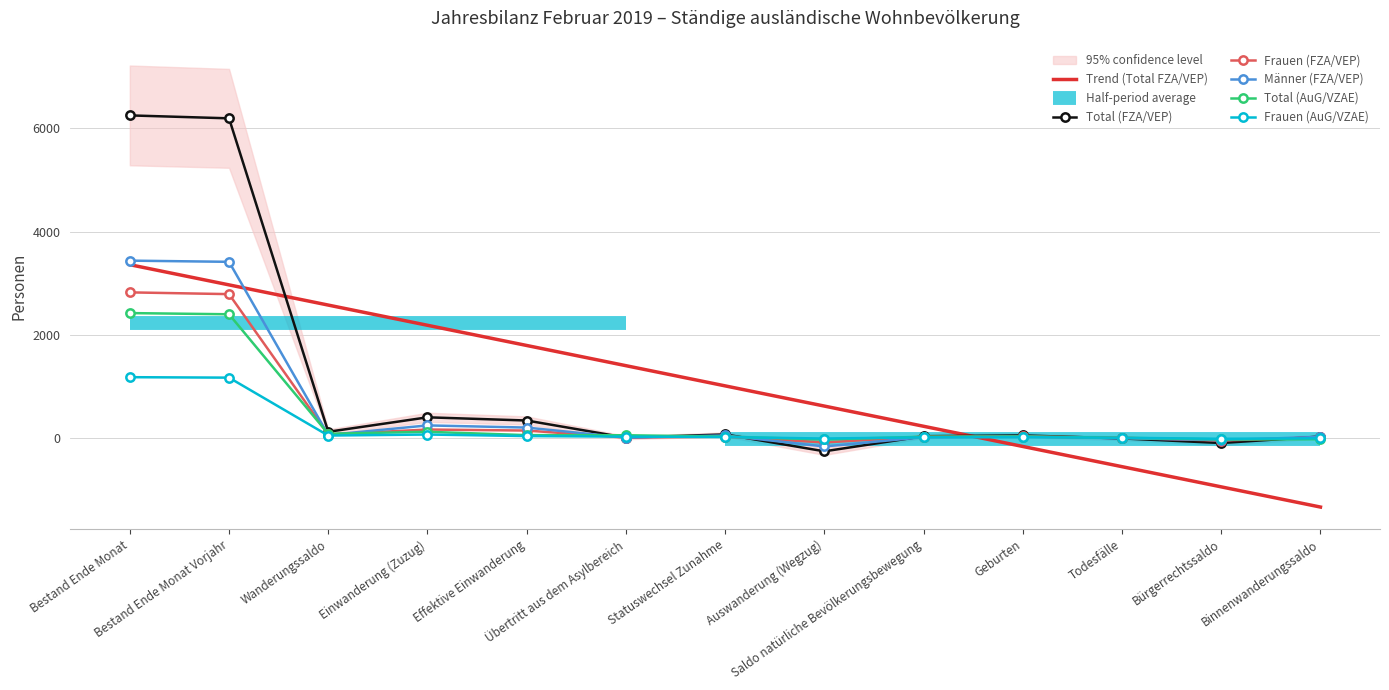

How many values in the Frauen (FZA/VEP) series are below 20?

6